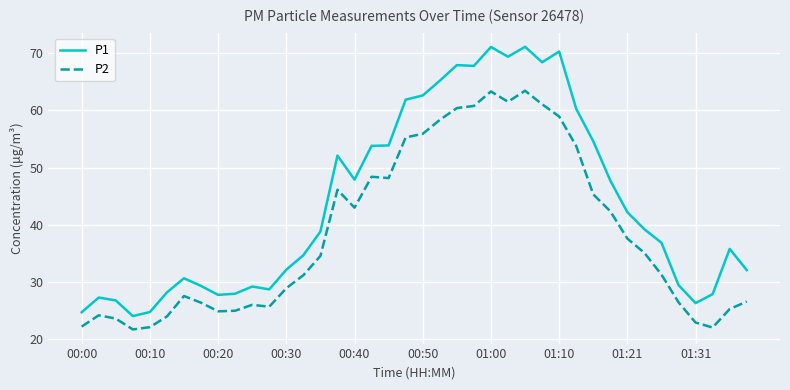

True or false: P1 has more than 0 interior local peaks.

True